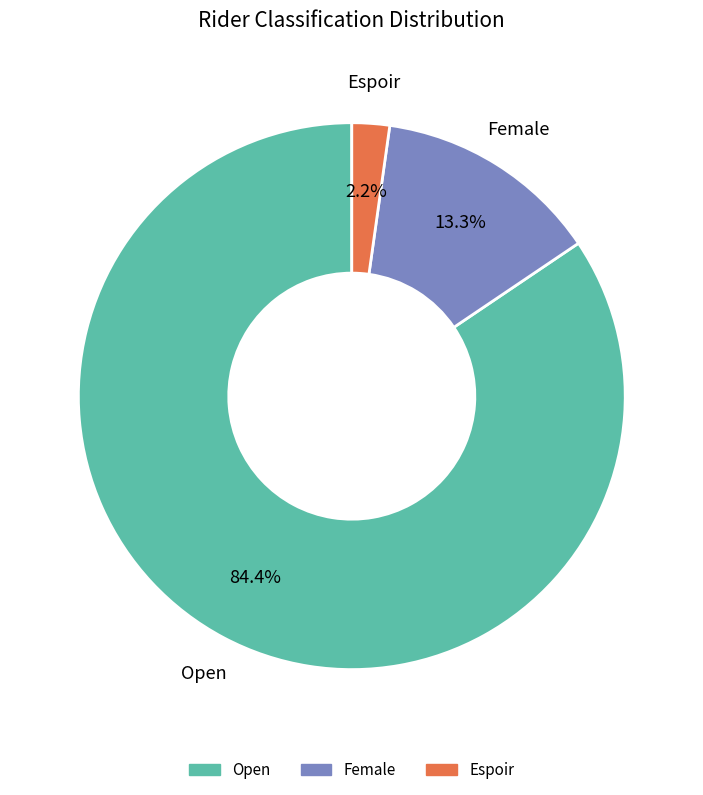

True or false: Espoir accounts for 2% of the total.

True